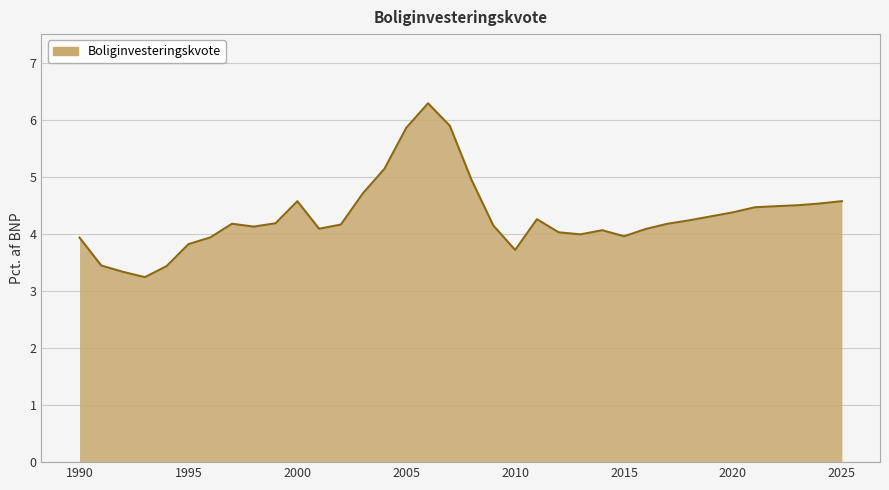

What is the minimum value shown in the chart?

3.2